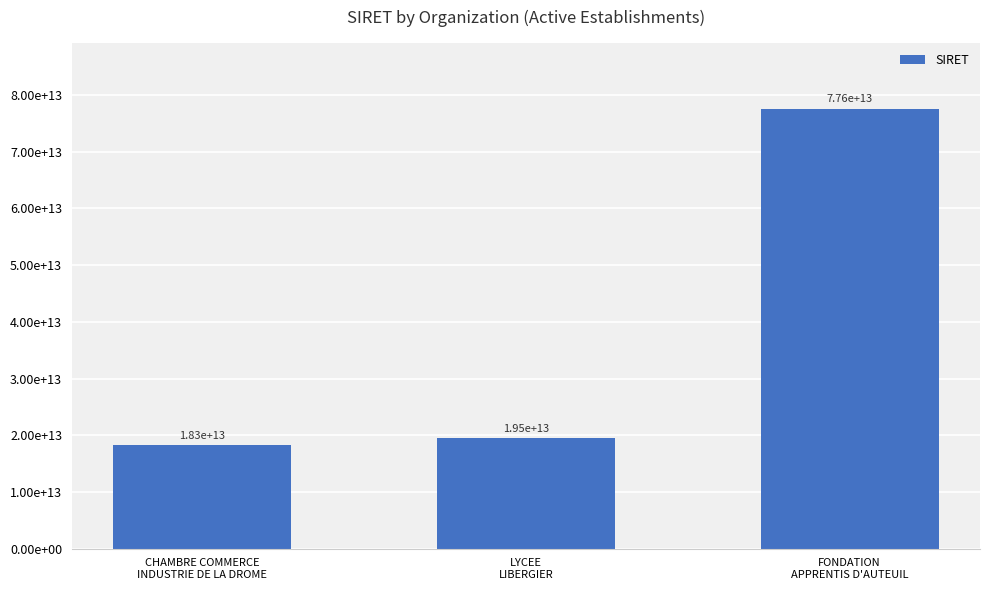

What is the difference between the maximum and minimum values?

59305878700317